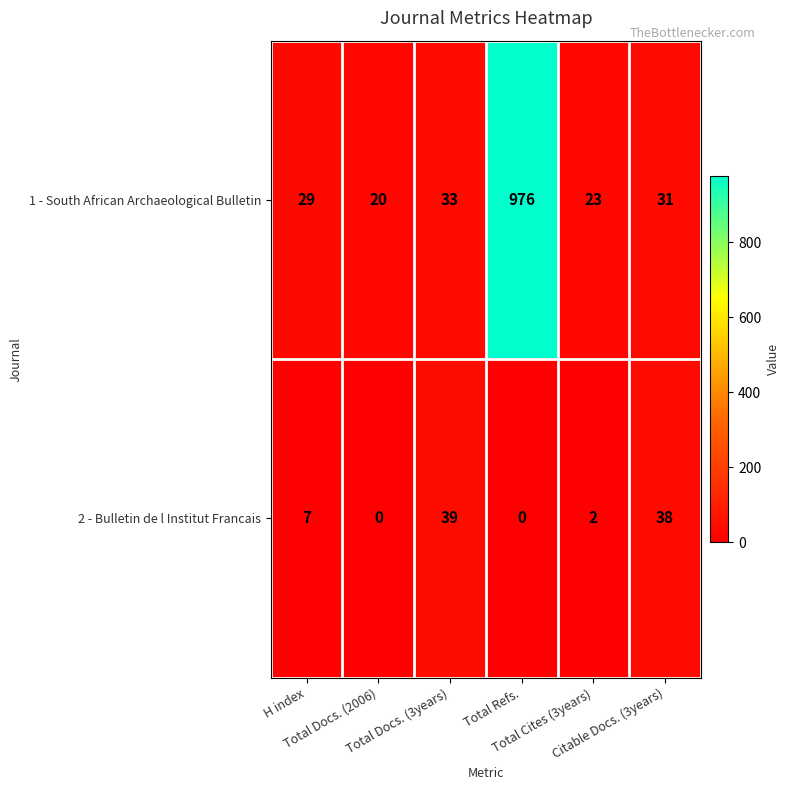

How many data points in 1 - South African Archaeological Bulletin are less than 31?

3